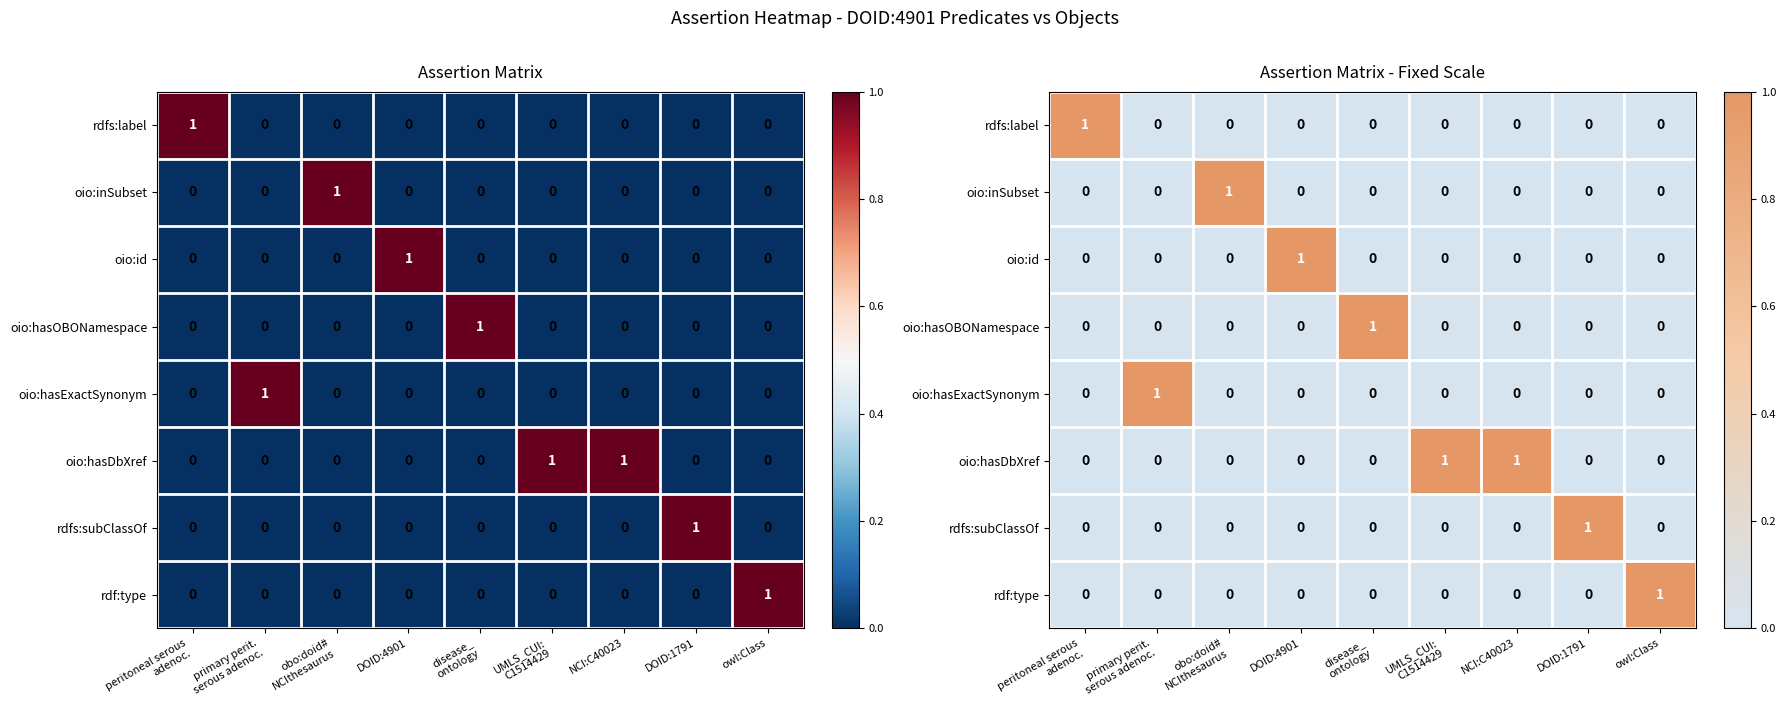

How many values in oio:id are above zero?

1